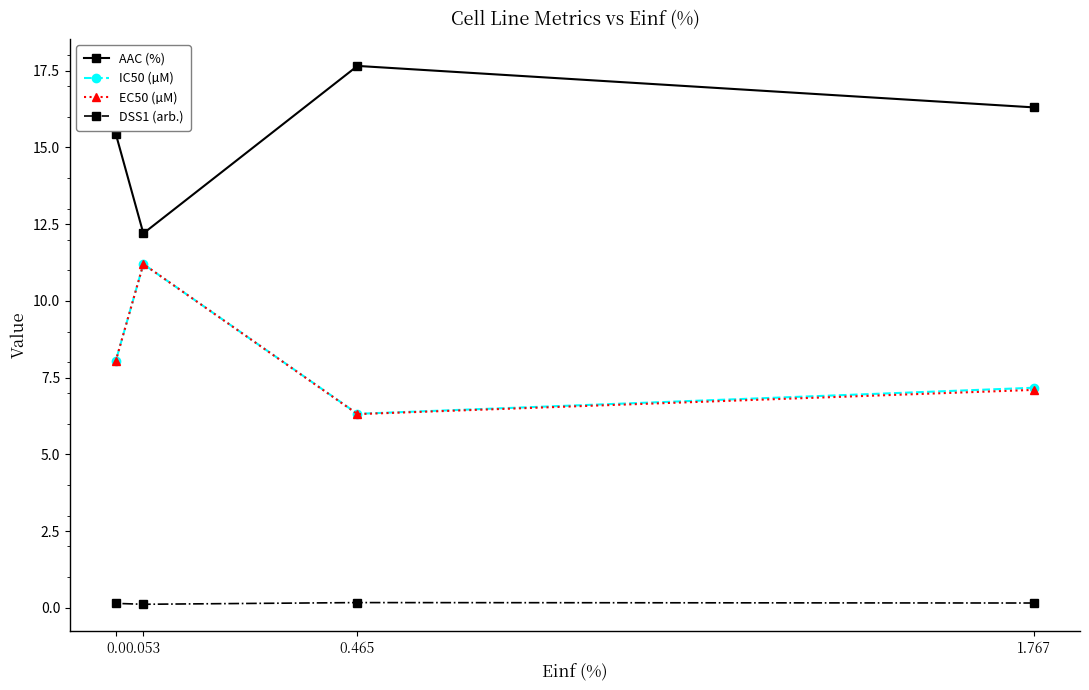

How many values in the AAC (%) series exceed 16?

2